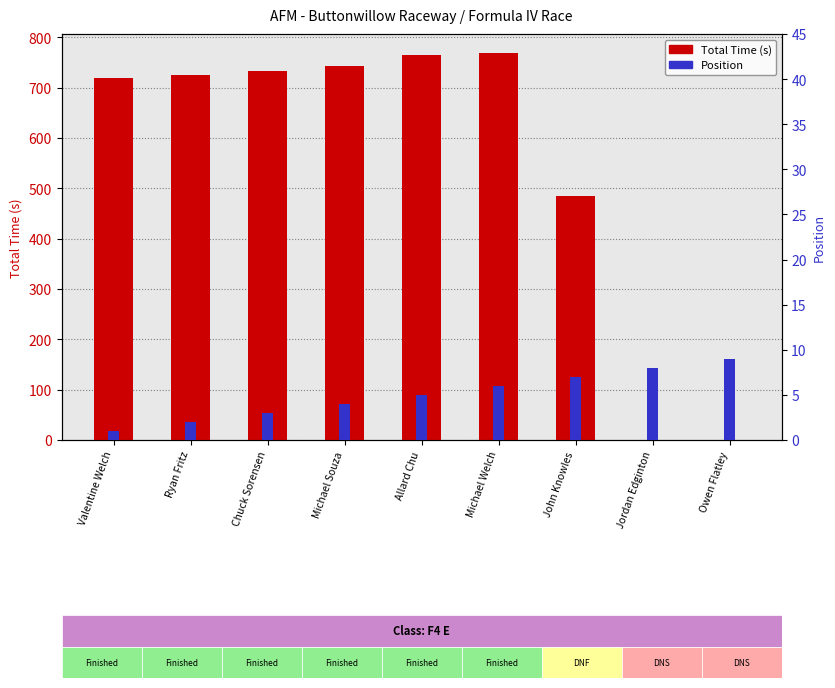

Which series changed the most between Valentine Welch and Ryan Fritz?

Total Time (s)